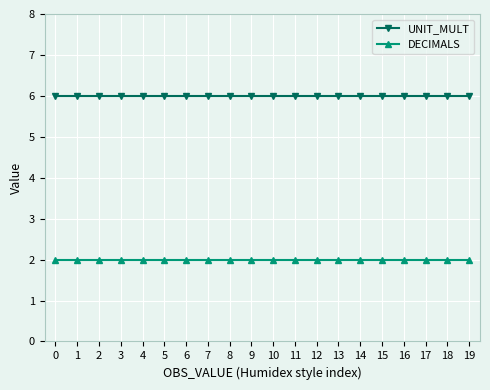

True or false: UNIT_MULT and DECIMALS cross at least once.

False